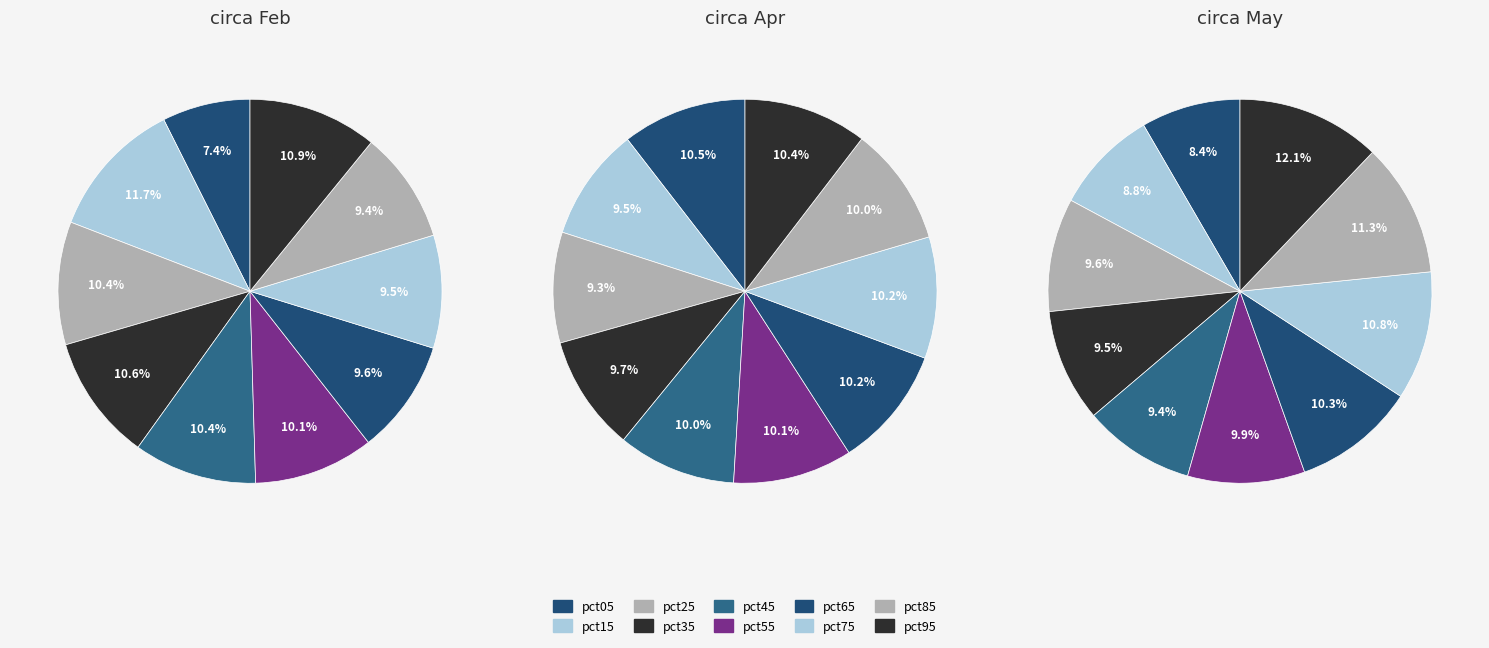

Does 3 represent more than half of the total?

No